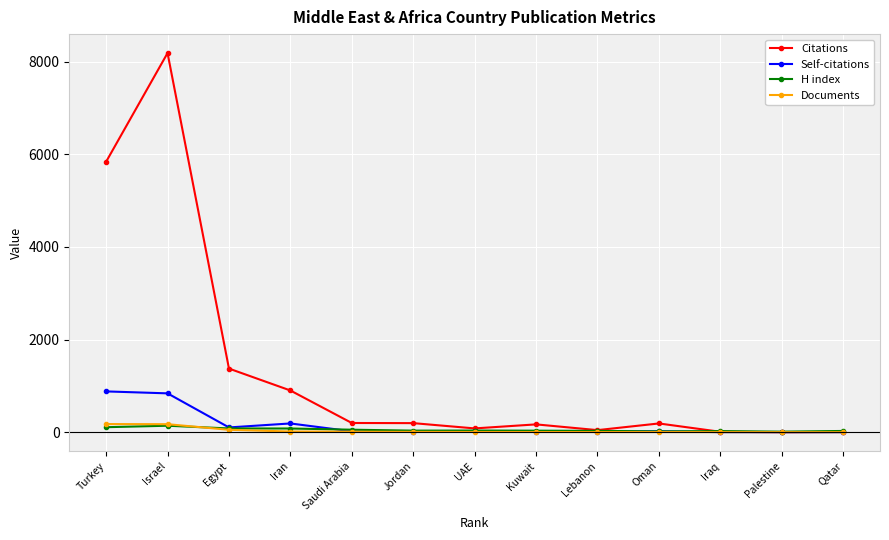

Where does the Citations series first go above 189?

Turkey